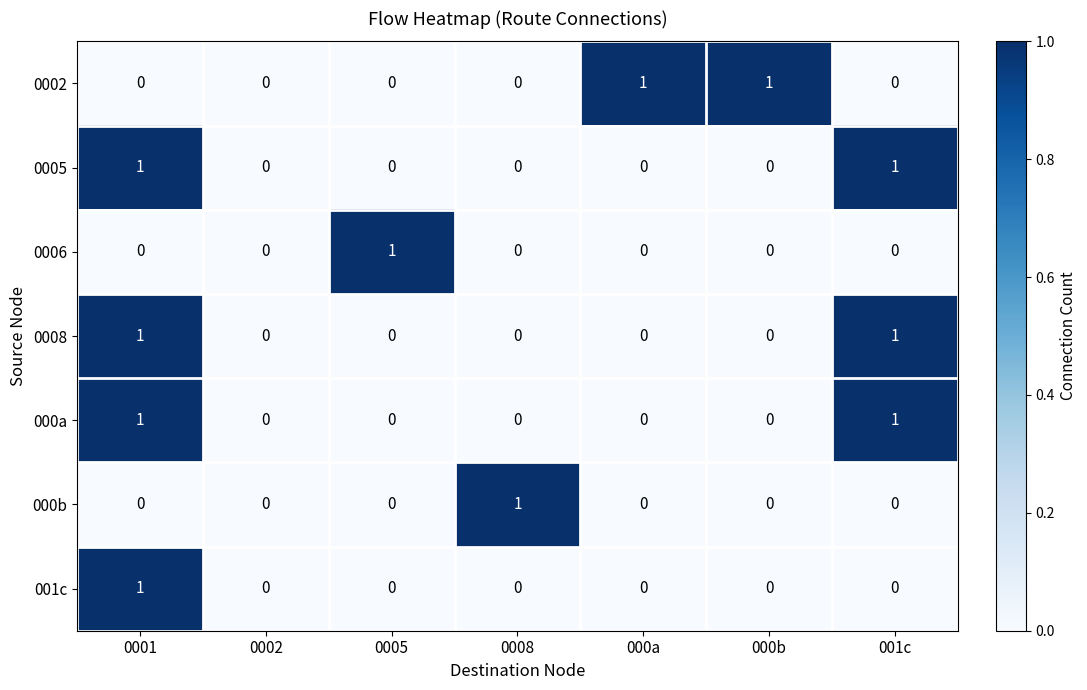

True or false: 0002 has a value of 0 at 0005.

True